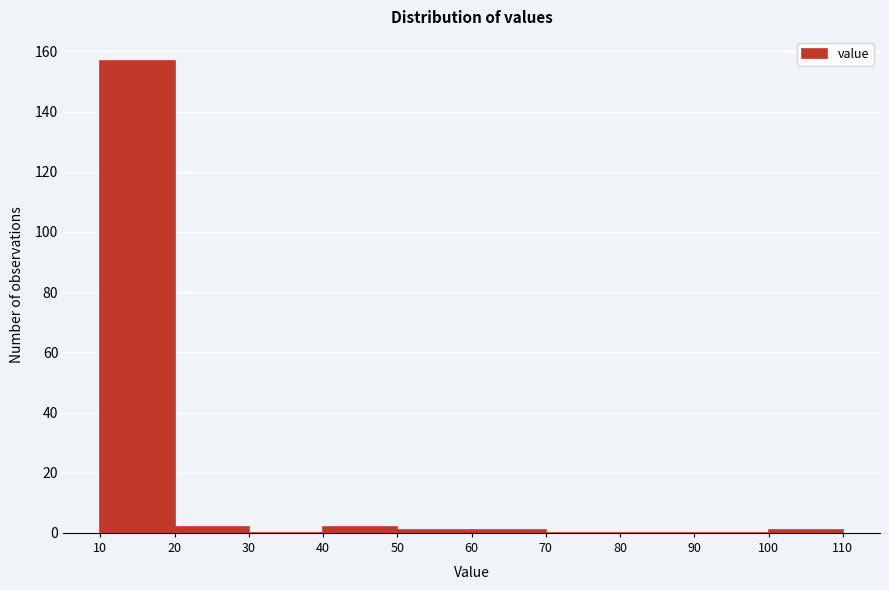

Reading left to right, list every bar in this chart as the range it spans on the x-axis followed by its height. The values are not printed on the chart, so give them approximately, as read against the axis.

10 to 20: 158
20 to 30: 2
30 to 40: 0
40 to 50: 2
50 to 60: under 2
60 to 70: under 2
70 to 80: 0
80 to 90: 0
90 to 100: 0
100 to 110: under 2